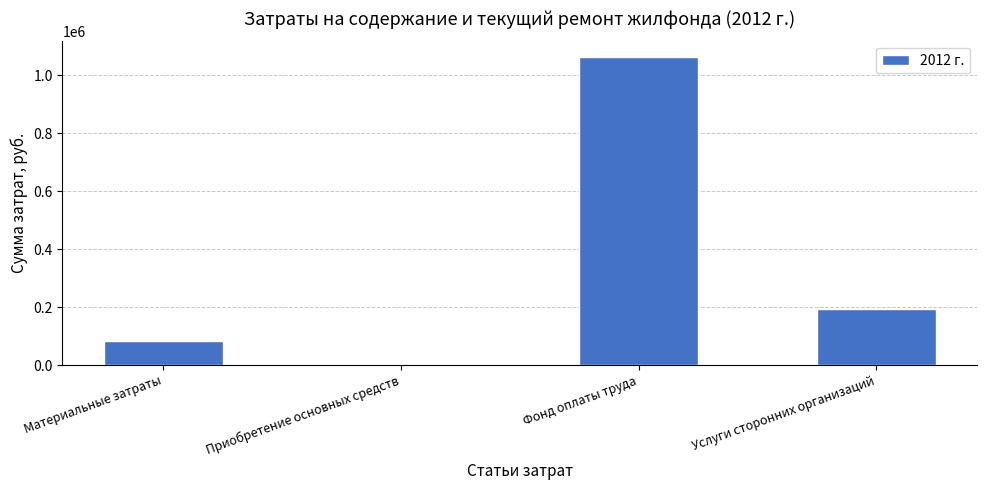

At which label is the value closest to 531965?

Услуги сторонних организаций